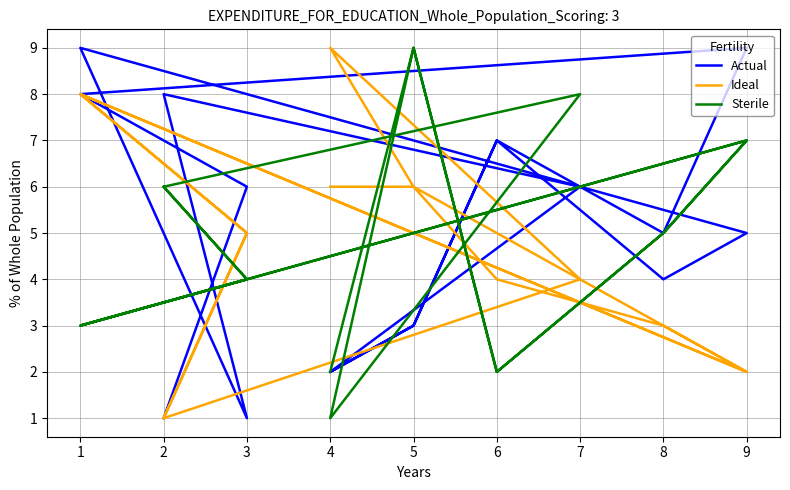

Between 2 and 8, which is larger?

2